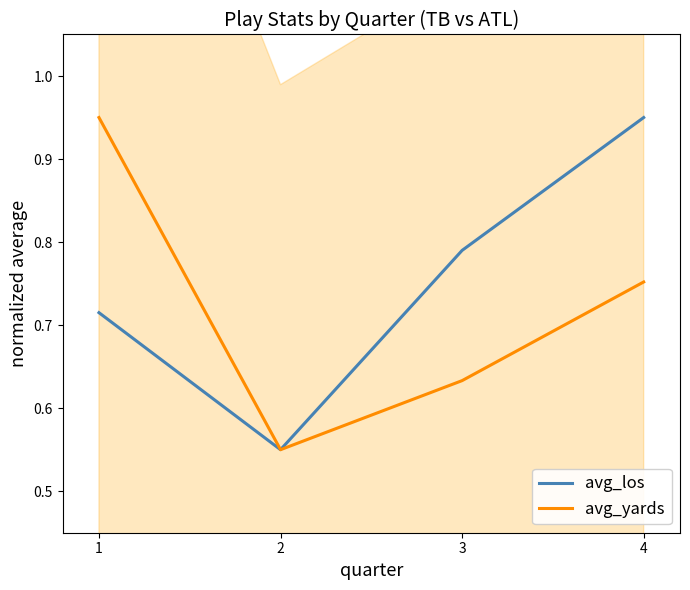

In avg_los, how many points are lower than both neighbors (excluding endpoints)?

1